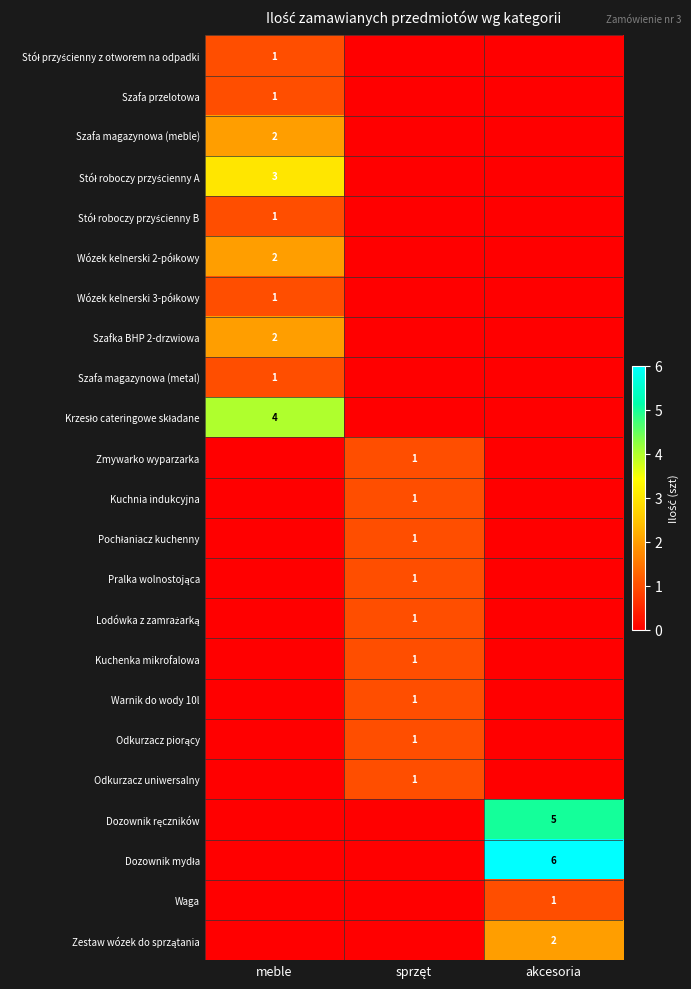

Which category has the lowest value in the Kuchnia indukcyjna series?

meble